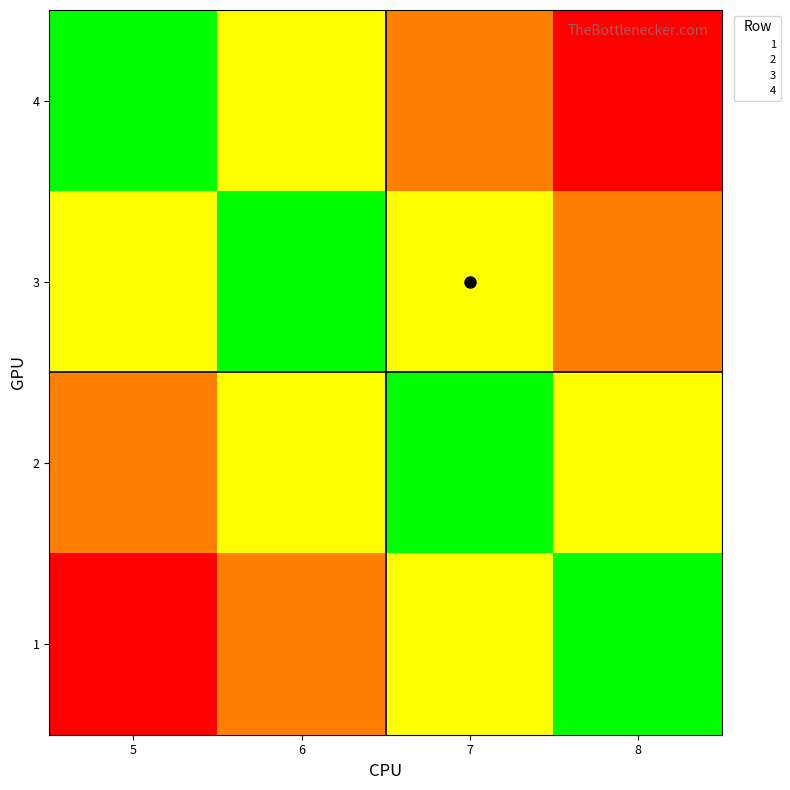

How many categories are shown in the chart?

4